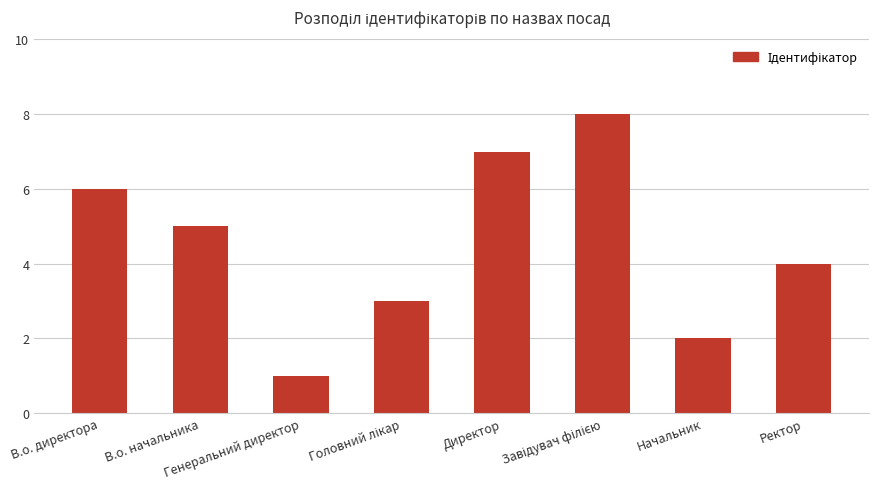

How many bars are there in total?

8